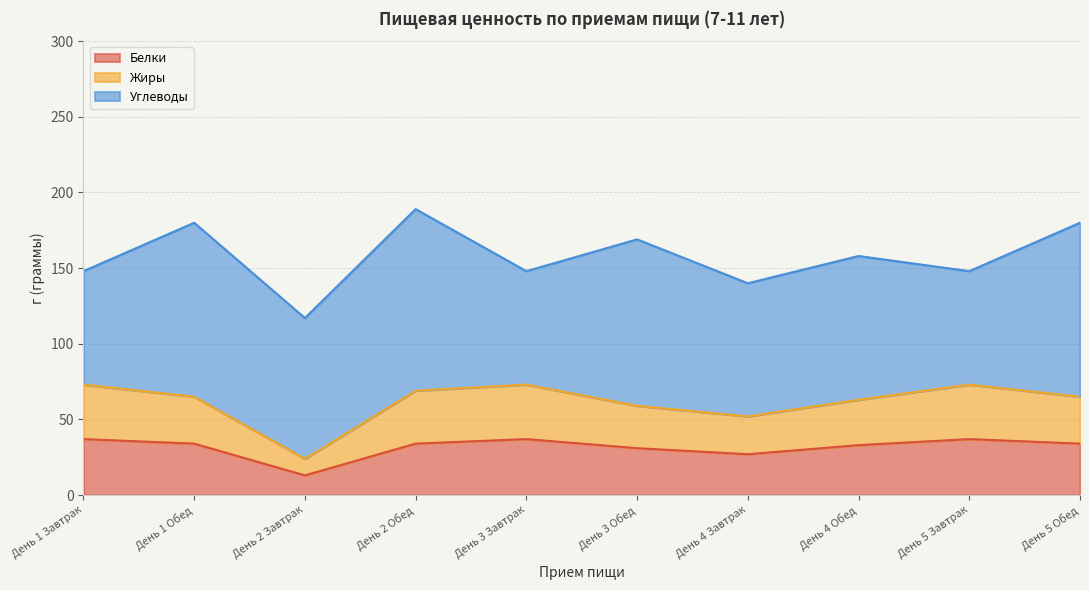

What is the total value across all series at День 4 Завтрак?

140